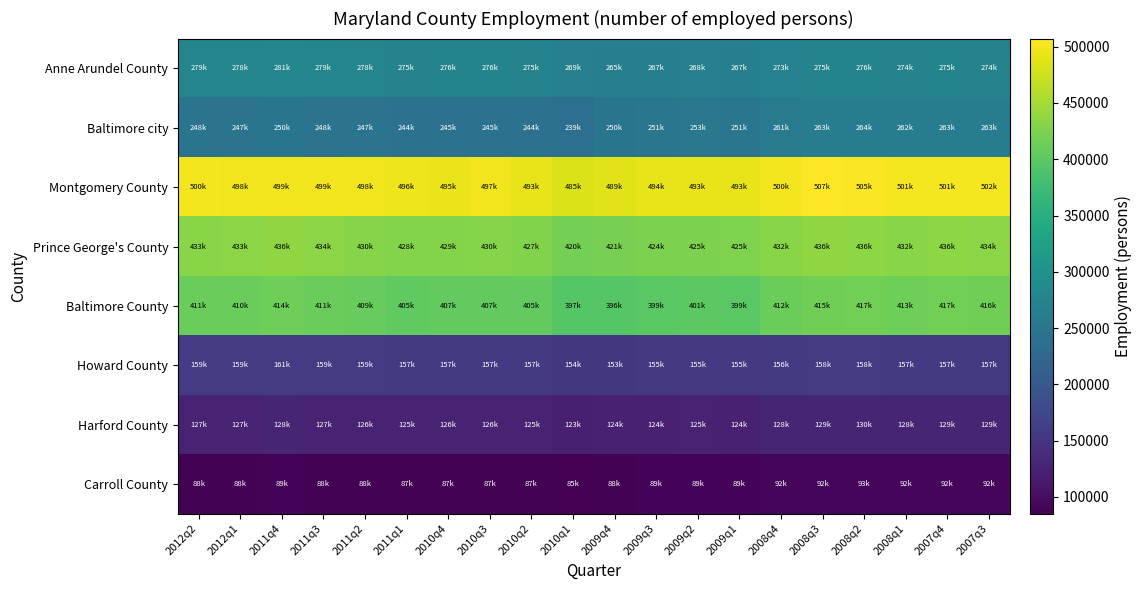

Reading left to right, list all the values displayed in this chart.

Anne Arundel County: 2012q2=278887.0	2012q1=278198.3	2011q4=281024.3	2011q3=278583.3	2011q2=277578.7	2011q1=274529.7	2010q4=275681.7	2010q3=275643.7	2010q2=274652.7	2010q1=268861.0	2009q4=265294.3	2009q3=267234.3	2009q2=268385.0	2009q1=267228.7	2008q4=272778.7	2008q3=275296.3	2008q2=276169.7	2008q1=273949.7	2007q4=274881.7	2007q3=274469.0
Baltimore city: 2012q2=247808.0	2012q1=247196.0	2011q4=249707.0	2011q3=247538.0	2011q2=246645.3	2011q1=243936.3	2010q4=244959.7	2010q3=244926.0	2010q2=244045.3	2010q1=238899.0	2009q4=249614.0	2009q3=251439.0	2009q2=252521.7	2009q1=251434.0	2008q4=260665.3	2008q3=263071.7	2008q2=263905.7	2008q1=261784.3	2007q4=263222.3	2007q3=262827.3
Montgomery County: 2012q2=499624.0	2012q1=498206.3	2011q4=498926.7	2011q3=499332.3	2011q2=498134.0	2011q1=495834.0	2010q4=495478.7	2010q3=497349.0	2010q2=492640.3	2010q1=484827.7	2009q4=488630.3	2009q3=493808.7	2009q2=492849.7	2009q1=492848.7	2008q4=499649.3	2008q3=507227.0	2008q2=505419.3	2008q1=501301.3	2007q4=501456.3	2007q3=502231.0
Prince George's County: 2012q2=432795.0	2012q1=433434.7	2011q4=436406.7	2011q3=433879.0	2011q2=430137.7	2011q1=428107.3	2010q4=429458.7	2010q3=430058.0	2010q2=426964.7	2010q1=419589.3	2009q4=420816.7	2009q3=423763.0	2009q2=424705.0	2009q1=425206.0	2008q4=431690.3	2008q3=436406.7	2008q2=435931.3	2008q1=432346.3	2007q4=436084.0	2007q3=433968.0
Baltimore County: 2012q2=411294.0	2012q1=410278.3	2011q4=414446.0	2011q3=410846.3	2011q2=409364.7	2011q1=404868.0	2010q4=406567.0	2010q3=406510.7	2010q2=405049.0	2010q1=396507.7	2009q4=395967.0	2009q3=398862.7	2009q2=400579.7	2009q1=398853.7	2008q4=411623.3	2008q3=415422.7	2008q2=416739.7	2008q1=413389.7	2007q4=417096.7	2007q3=416469.7
Howard County: 2012q2=159302.0	2012q1=158909.3	2011q4=160523.0	2011q3=159129.0	2011q2=158555.0	2011q1=156813.7	2010q4=157471.3	2010q3=157450.0	2010q2=156883.7	2010q1=153575.3	2009q4=153488.0	2009q3=154610.7	2009q2=155276.0	2009q1=154607.0	2008q4=156489.3	2008q3=157934.3	2008q2=158434.7	2008q1=157161.3	2007q4=157130.7	2007q3=156893.7
Harford County: 2012q2=127079.0	2012q1=126764.7	2011q4=128052.7	2011q3=126940.7	2011q2=126482.3	2011q1=125093.0	2010q4=125618.3	2010q3=125600.7	2010q2=125149.0	2010q1=122510.3	2009q4=123521.3	2009q3=124424.7	2009q2=124960.3	2009q1=124422.7	2008q4=127940.7	2008q3=129121.0	2008q2=129531.0	2008q1=128489.3	2007q4=128894.7	2007q3=128700.7
Carroll County: 2012q2=88182.0	2012q1=87964.0	2011q4=88857.7	2011q3=88086.0	2011q2=87768.0	2011q1=86804.0	2010q4=87168.0	2010q3=87156.0	2010q2=86842.7	2010q1=85011.3	2009q4=88060.7	2009q3=88704.3	2009q2=89086.7	2009q1=88703.0	2008q4=91632.7	2008q3=92478.7	2008q2=92772.3	2008q1=92026.0	2007q4=92381.7	2007q3=92243.0